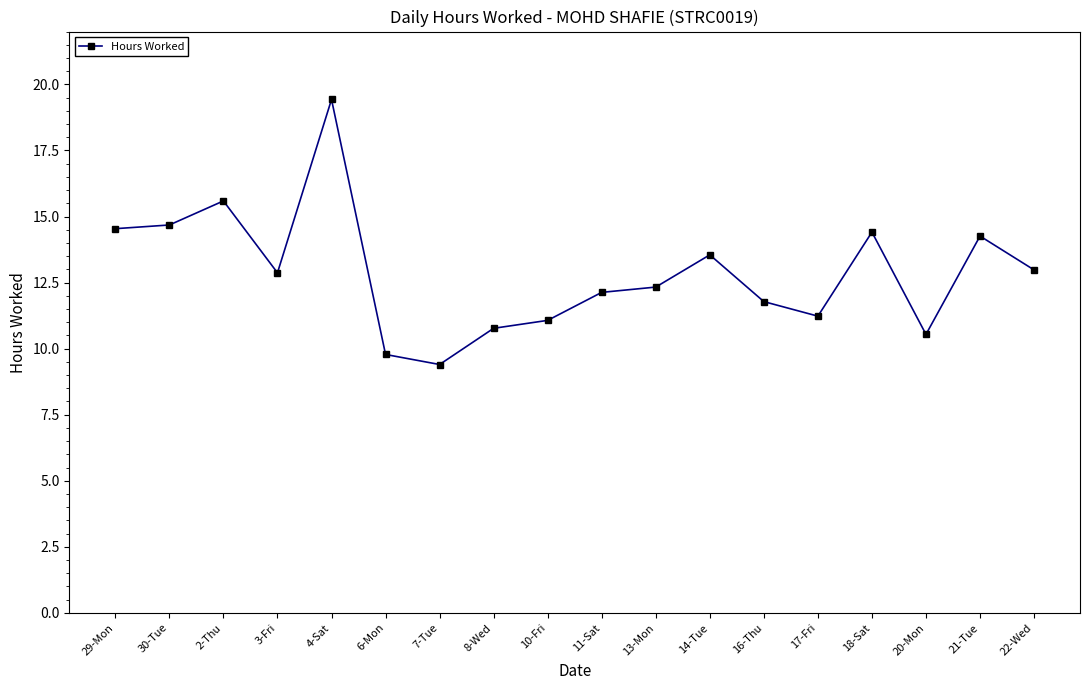

What is the label of the 8th point from the left?

8-Wed